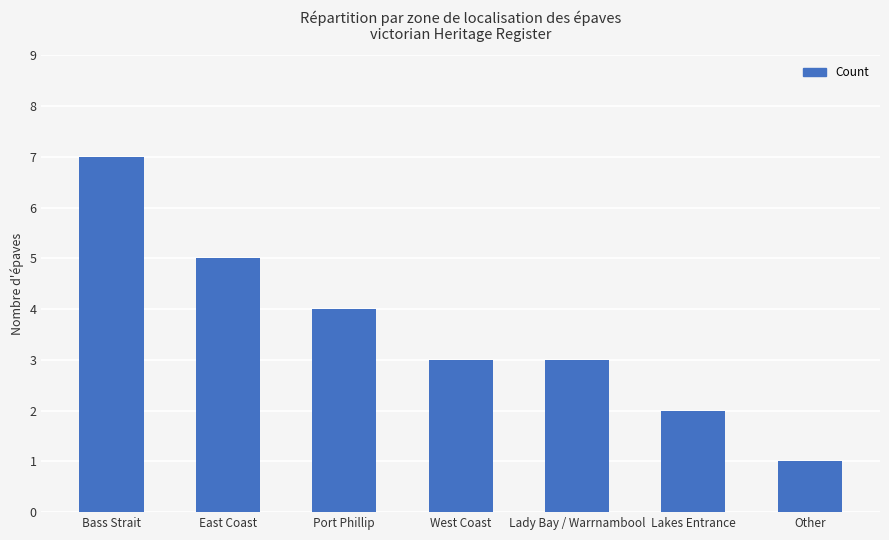

What is the label of the 7th bar from the right?

Bass Strait